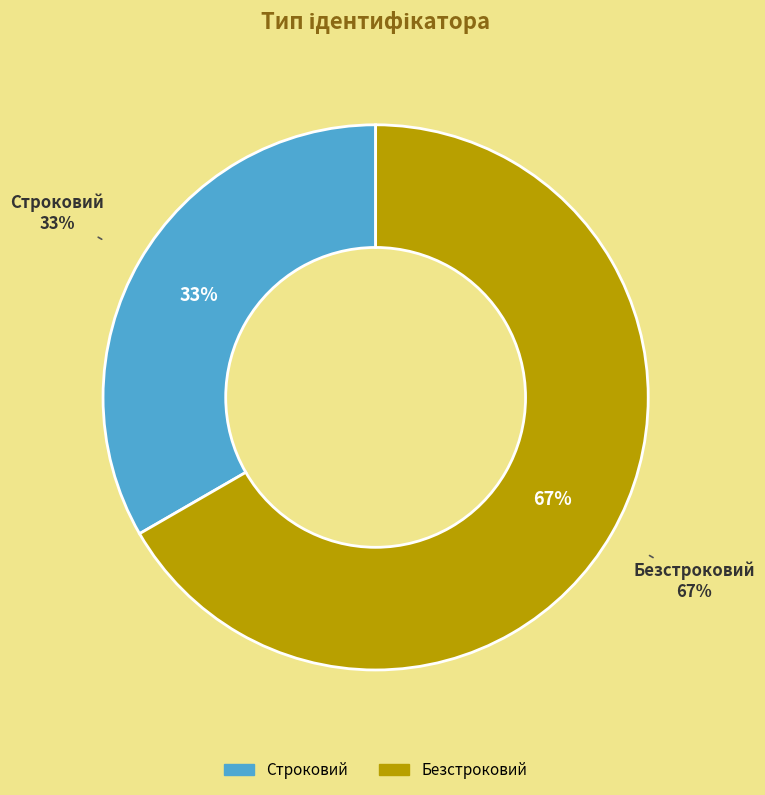

True or false: Безстроковий accounts for 67% of the total.

True